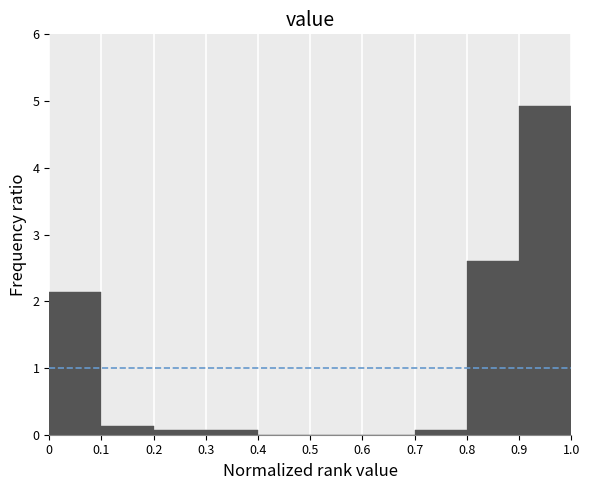

Reading left to right, transcribe this chart: for each bar, give the range it covers on the x-axis and its height. The values are not printed on the chart, so give them approximately, as read against the axis.

0 to 0.1: 2.1
0.1 to 0.2: 0.1
0.2 to 0.3: under 0.1
0.3 to 0.4: under 0.1
0.4 to 0.5: 0
0.5 to 0.6: 0
0.6 to 0.7: 0
0.7 to 0.8: under 0.1
0.8 to 0.9: 2.6
0.9 to 1.0: 4.9